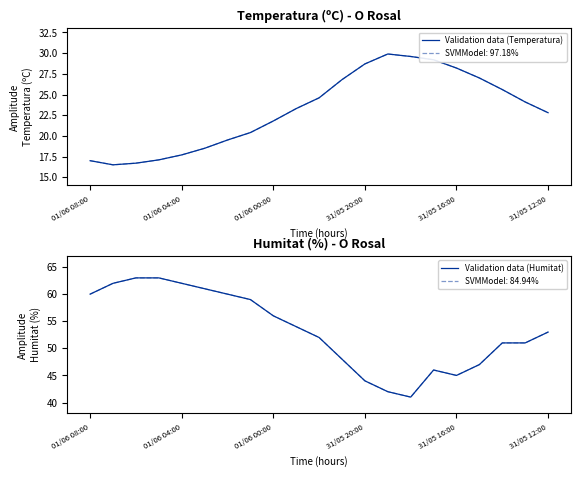

Rank the series by their average value, from lowest to highest.

Validation data (Temperatura), Validation data (Humitat)